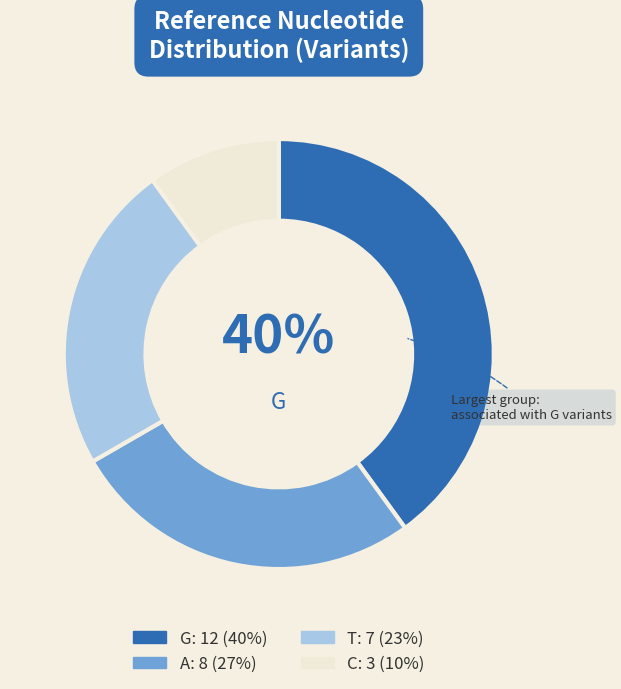

Is there any slice that represents more than half of the pie?

No